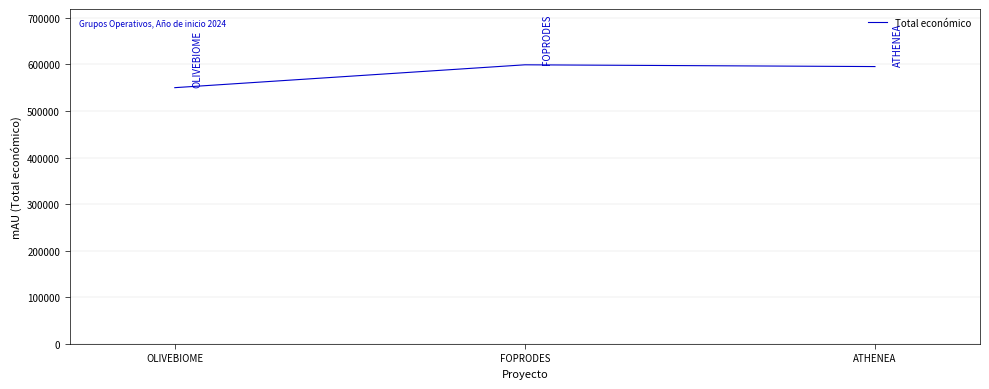

At which category does the chart reach its minimum across all series?

OLIVEBIOME